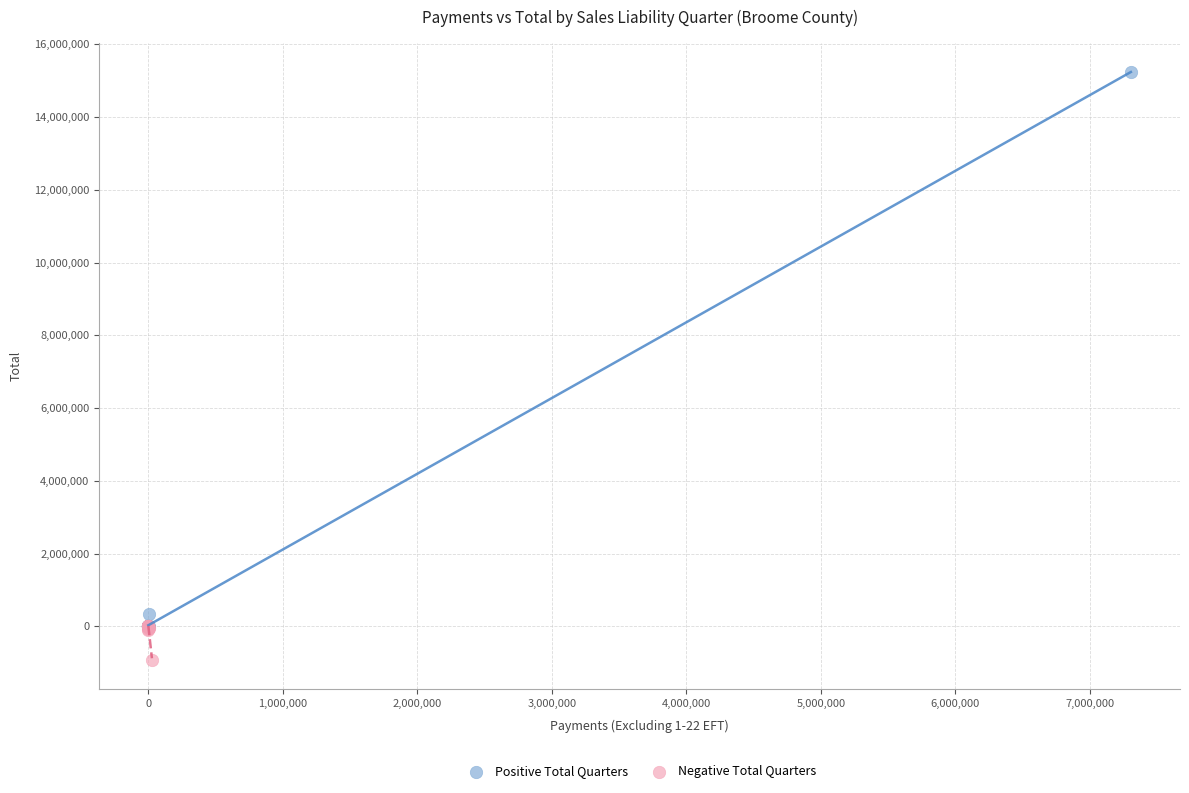

Which series reaches the maximum Y coordinate?

Positive Total Quarters